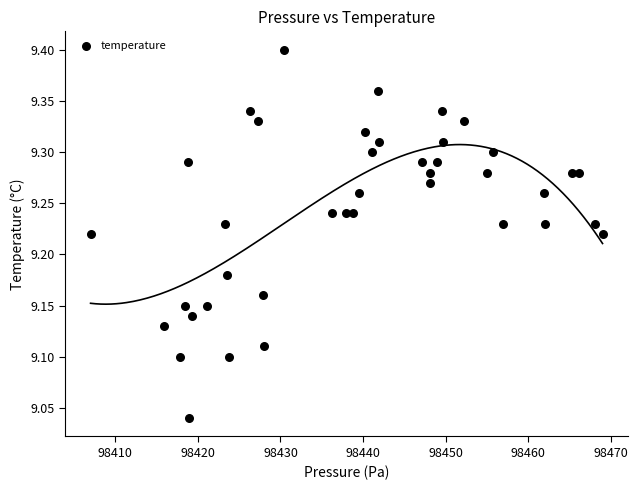

What is the range of X values (max minus min)?

62.0